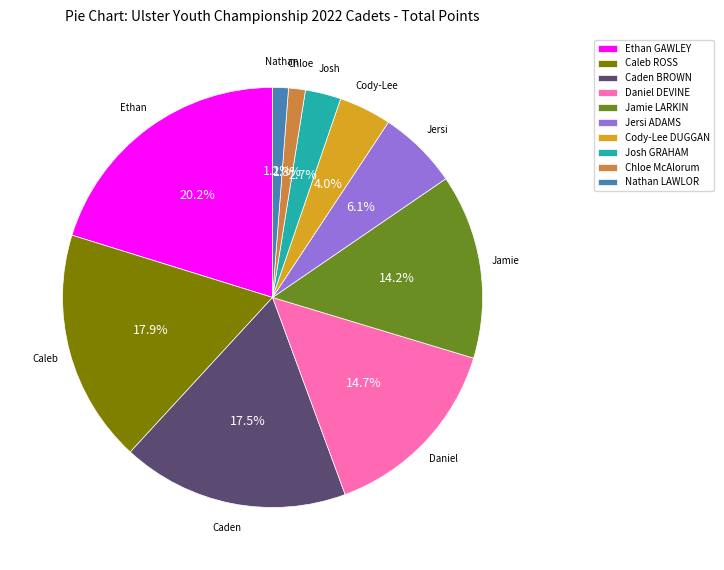

How many segments does this pie chart have?

10